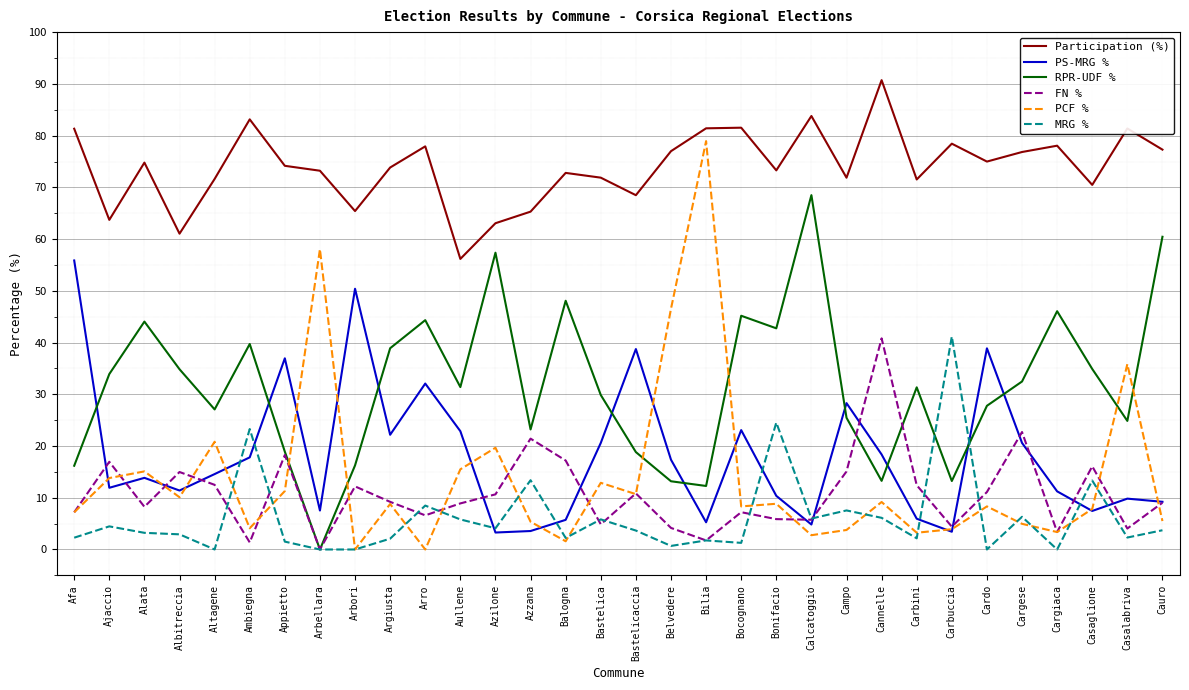

Which category has the highest value across all series?

Cannelle